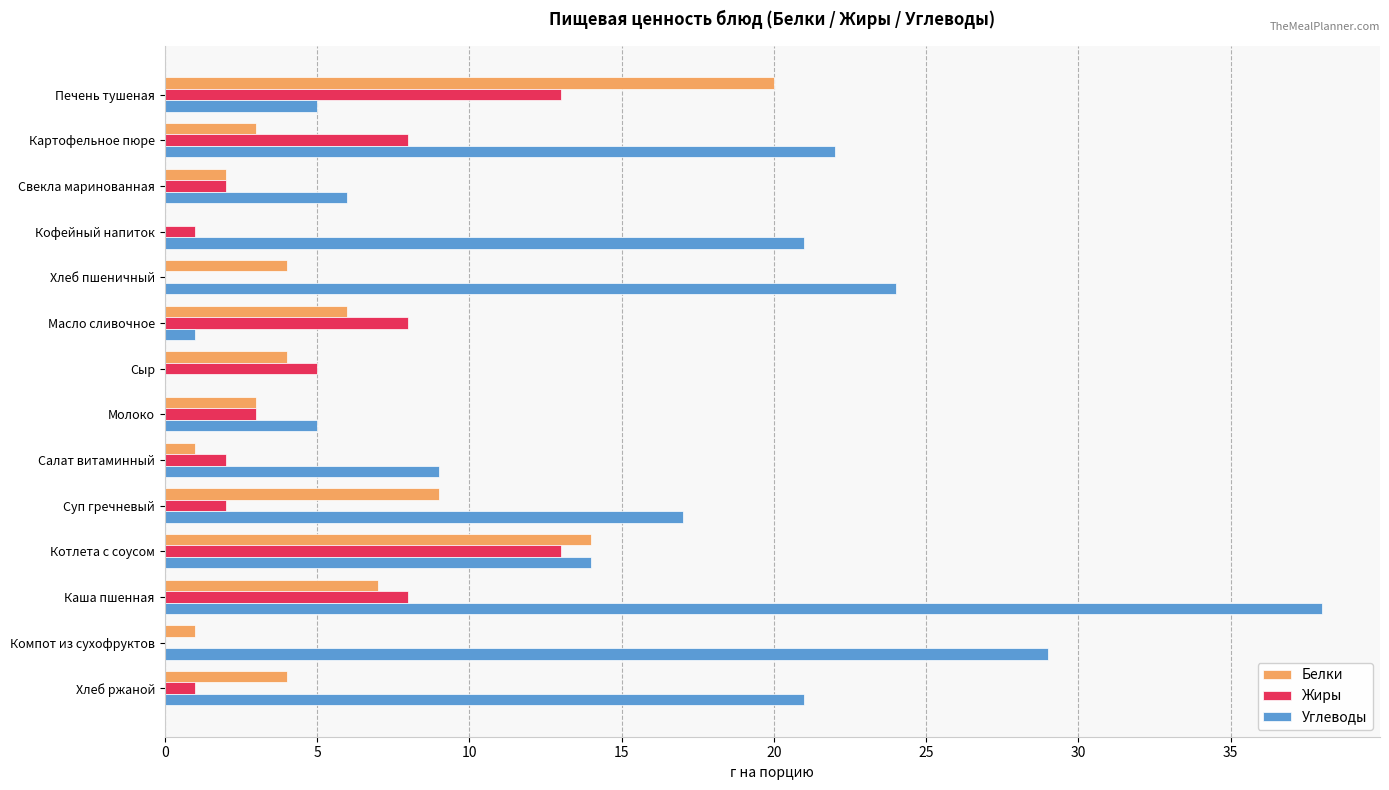

What is the sum of all Белки values?

78